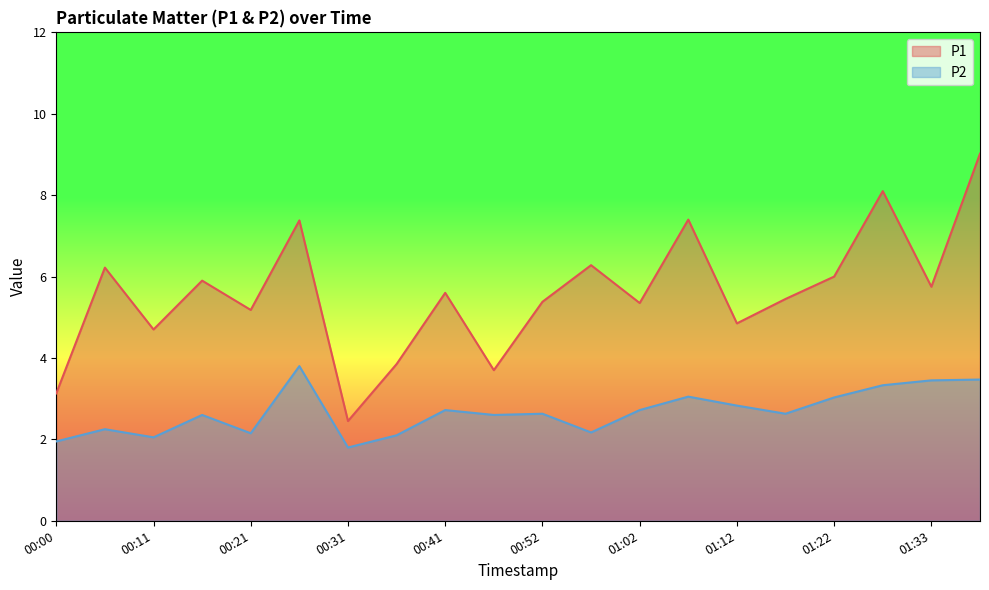

What is the difference between the P1 values at 00:16 and 00:31?

3.5